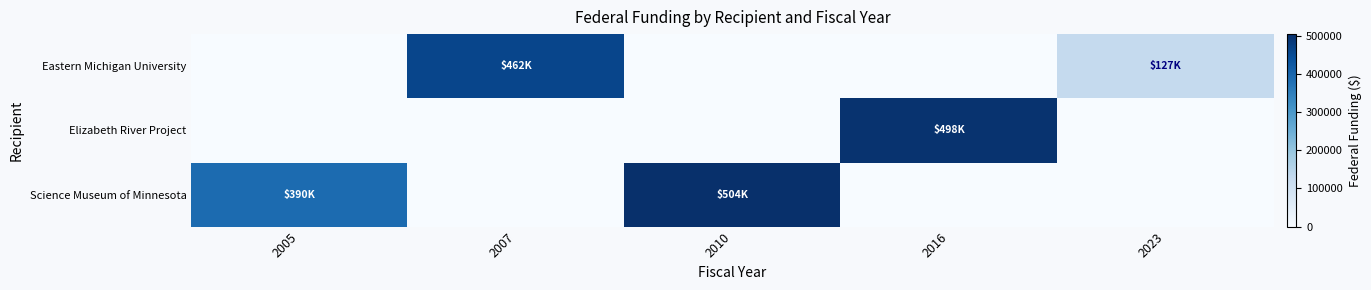

Which series changed the most between 2010 and 2016?

Science Museum of Minnesota